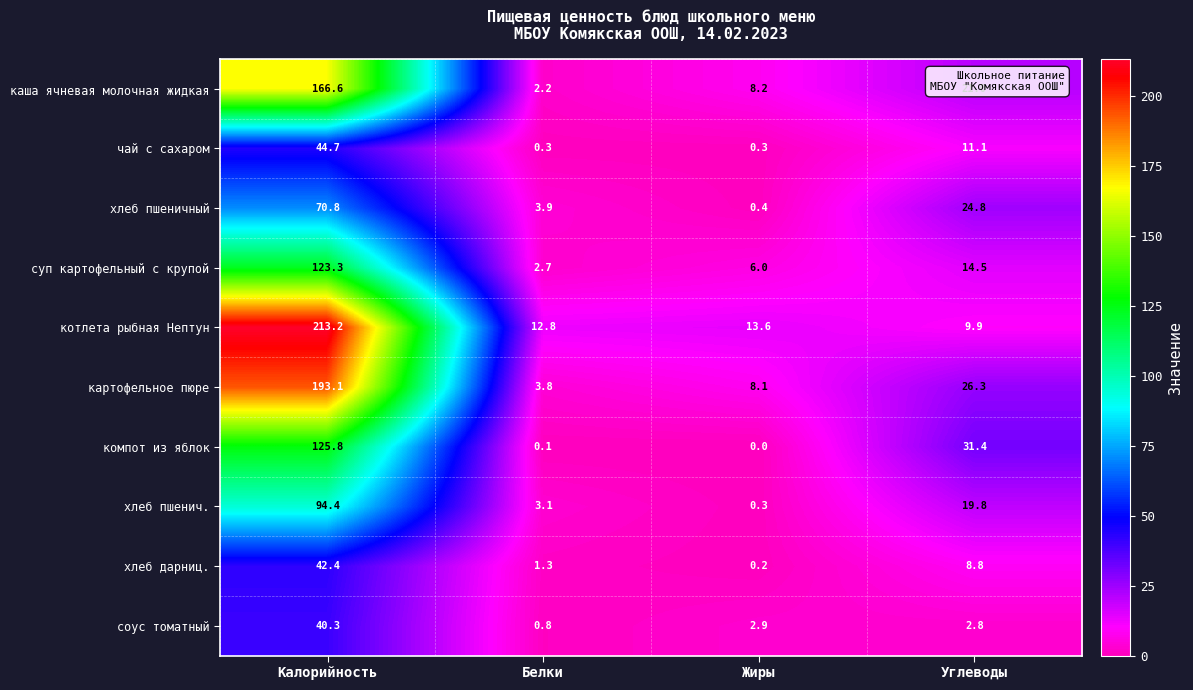

At which category does the chart reach its minimum across all series?

Жиры